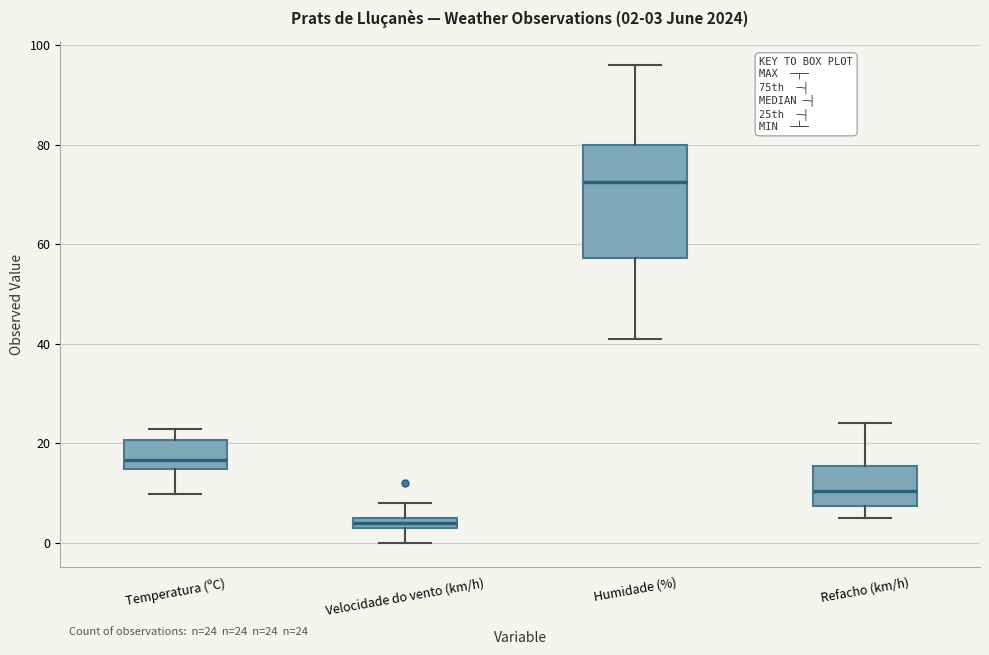

Comparing the boxes themselves (not the whiskers), which one is the tallest?

Humidade (%)